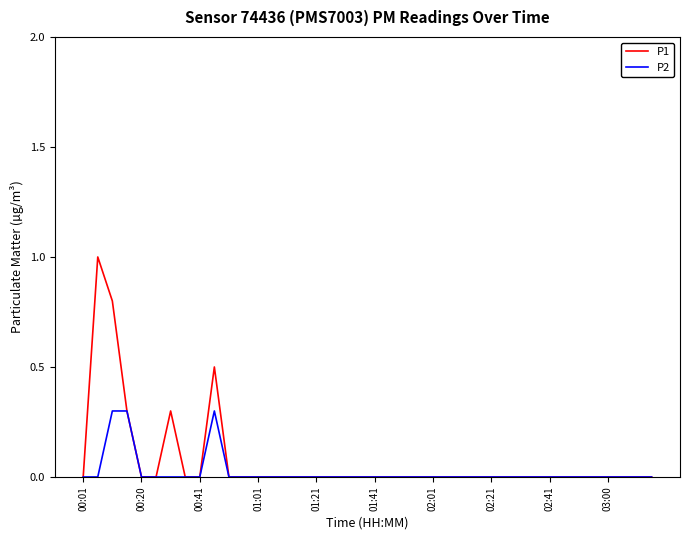

List the series in order of their peak value, lowest first.

P2, P1